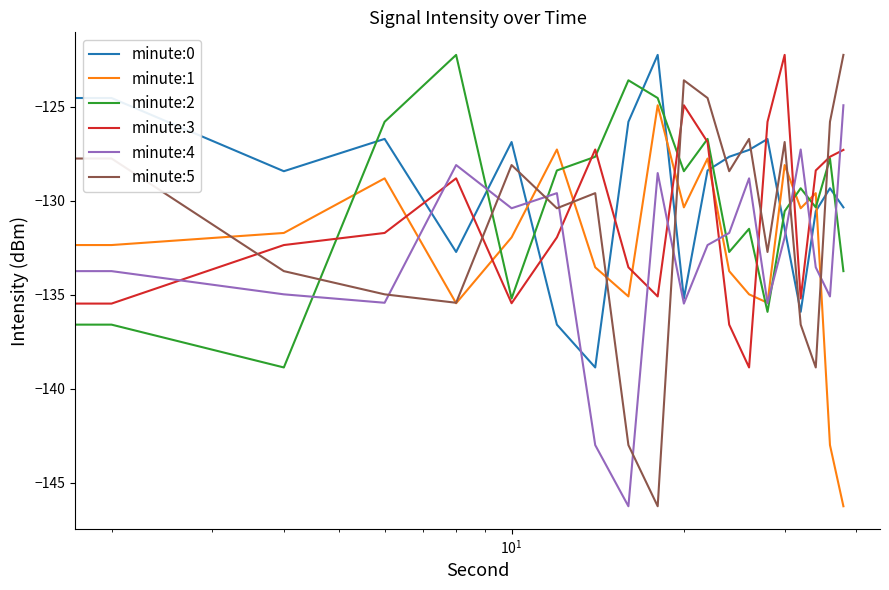

True or false: minute:1 and minute:2 cross at least once.

True